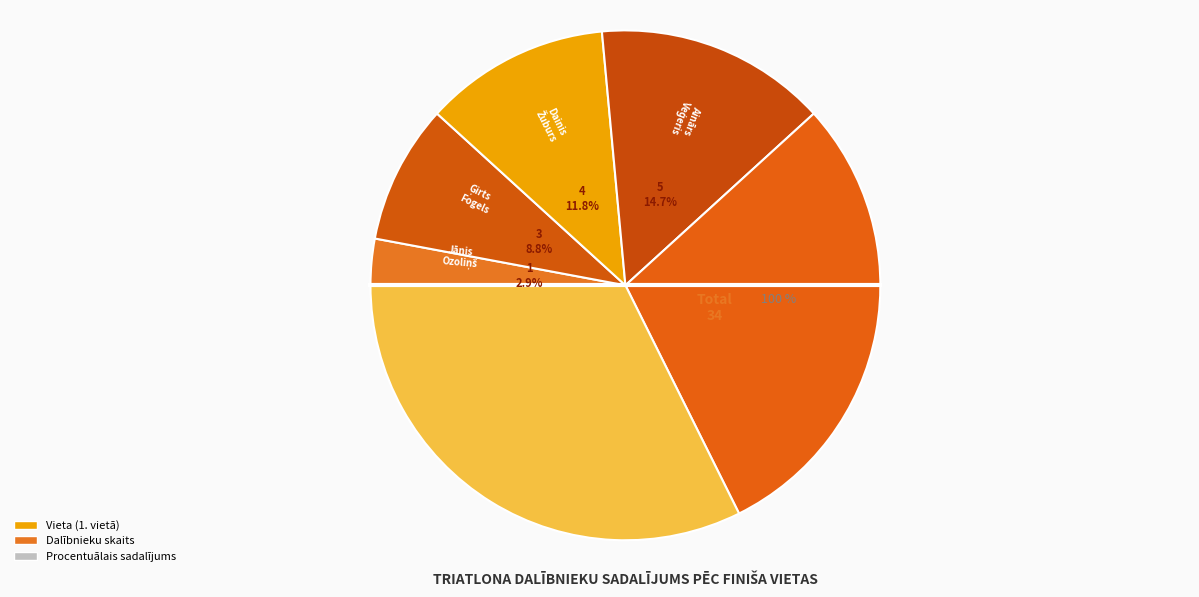

Rank the categories by value from lowest to highest.

Jānis Ozoliņš (LAT), Ģirts Fogels (LAT), Dainis Žuburs (LAT), Ainārs Veģeris (LAT), Linda Katlapa (LAT), Madars Kleinbergs (DEN)